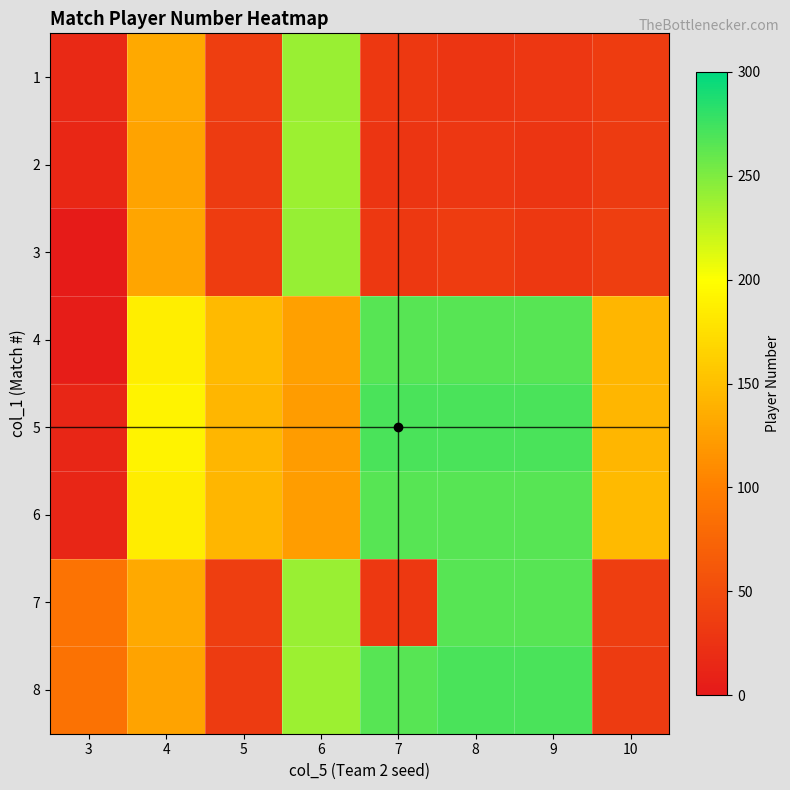

Which series has the largest total across all categories?

5